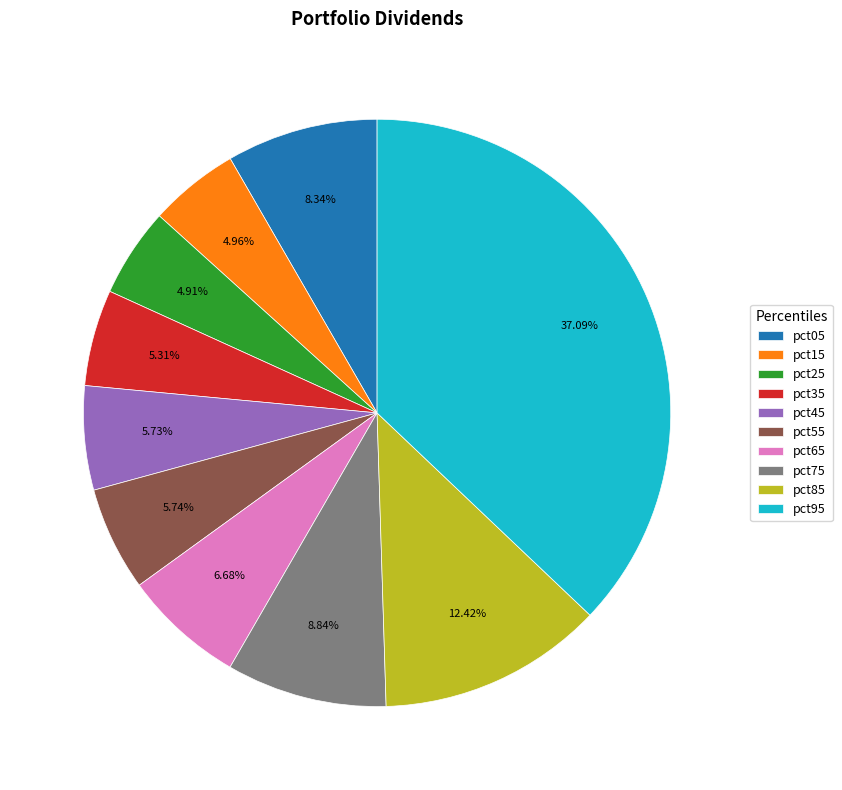

Is there any slice that represents more than half of the pie?

No